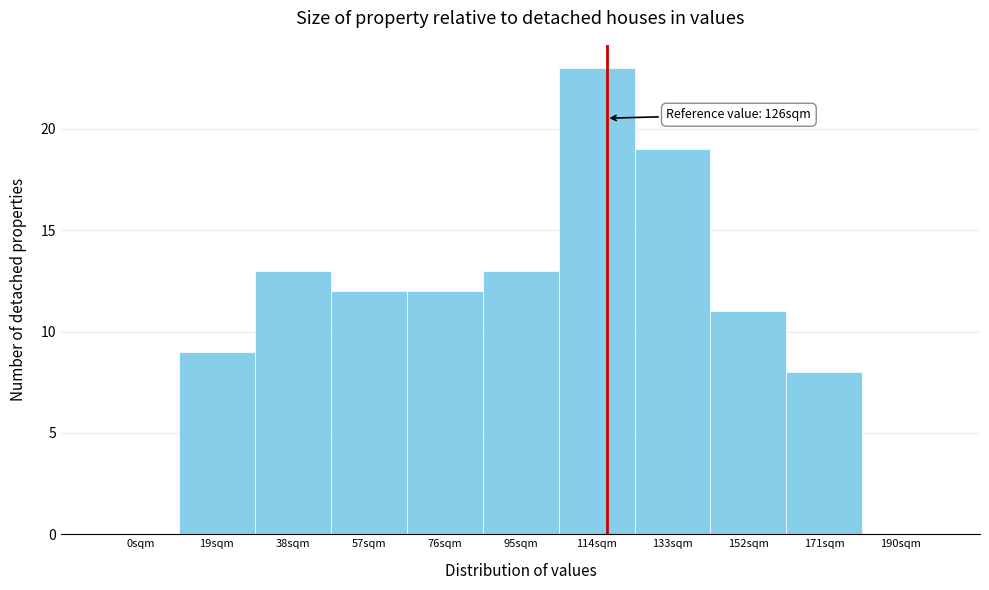

What is the sum of the values at 133sqm and 38sqm?

32